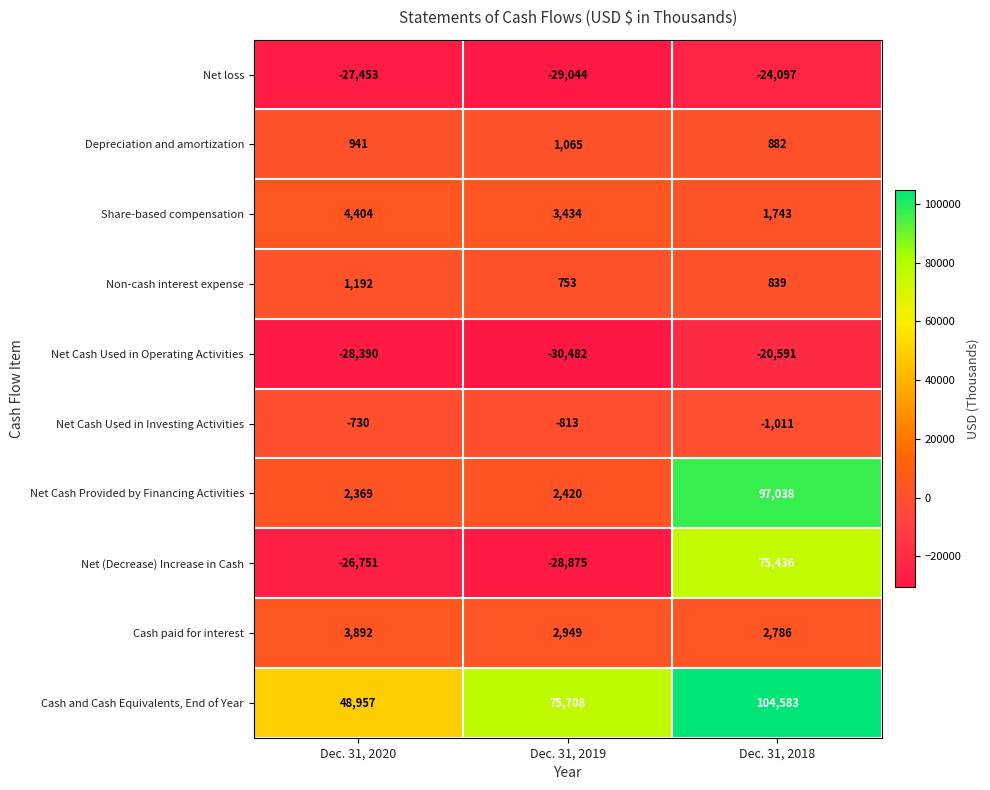

At which category is the sum across all series the highest?

Dec. 31, 2018